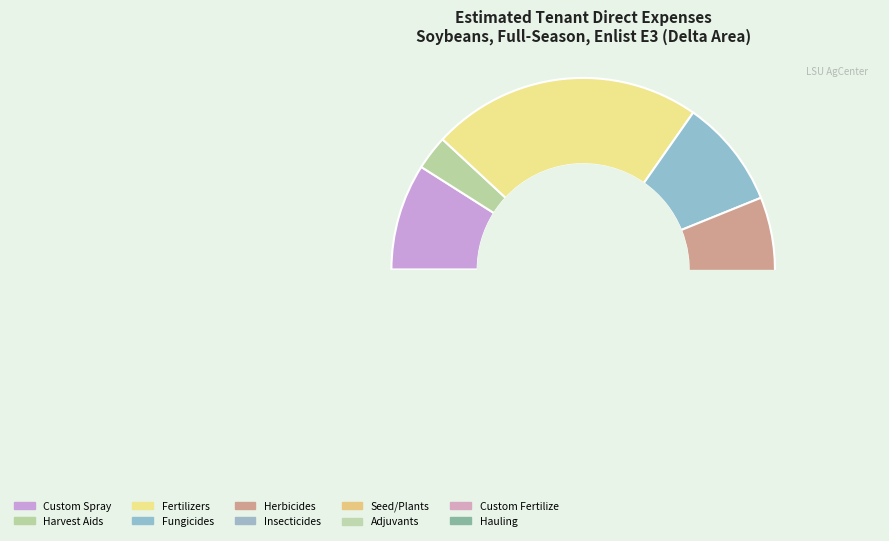

Count the number of slices in the pie.

10